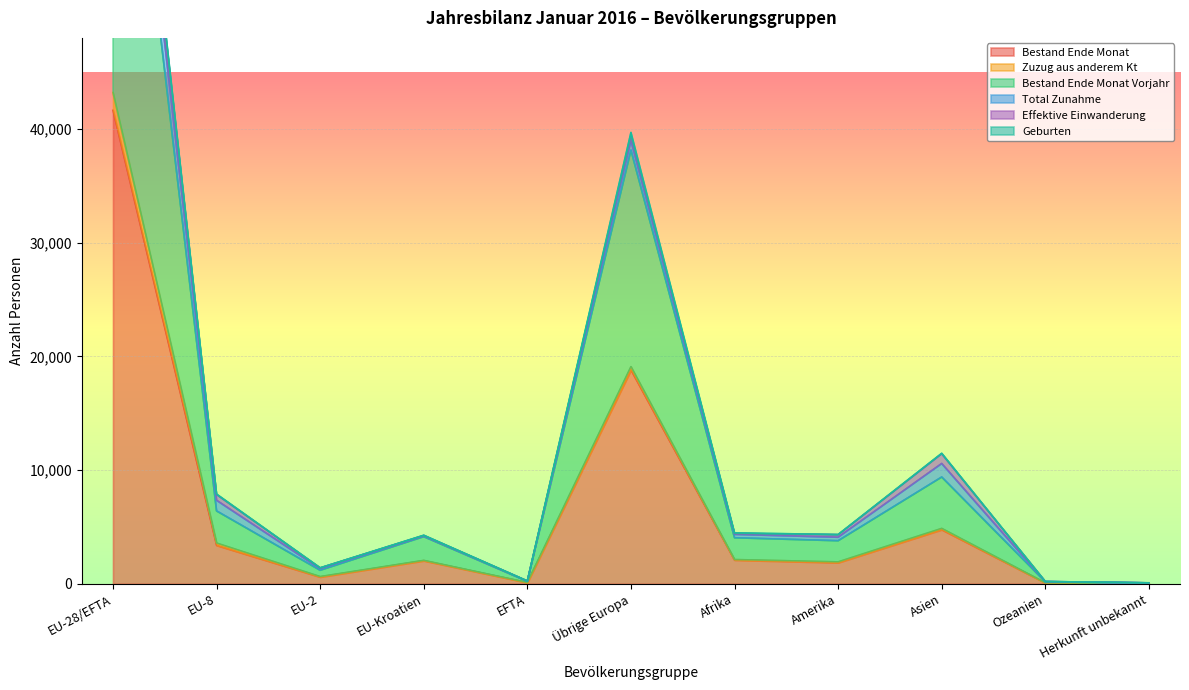

Where is the first local minimum for Bestand Ende Monat?

EU-2